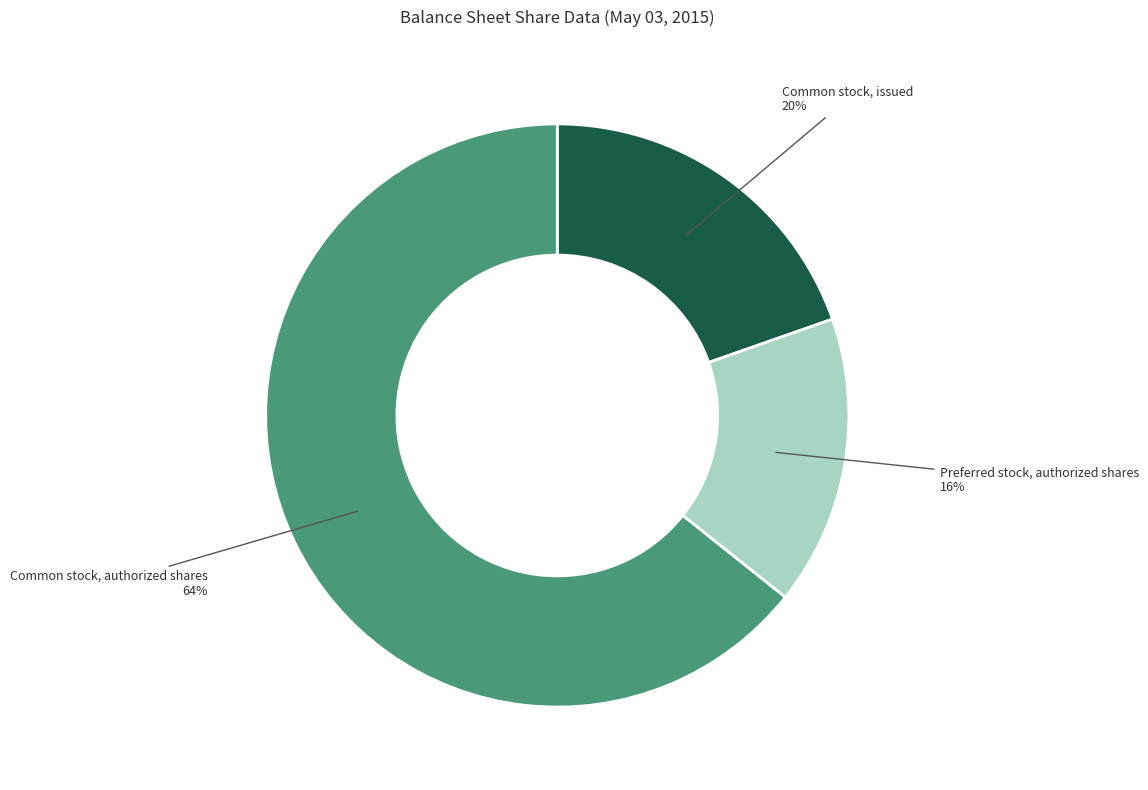

Which slice represents more than half of the pie?

Common stock, authorized shares